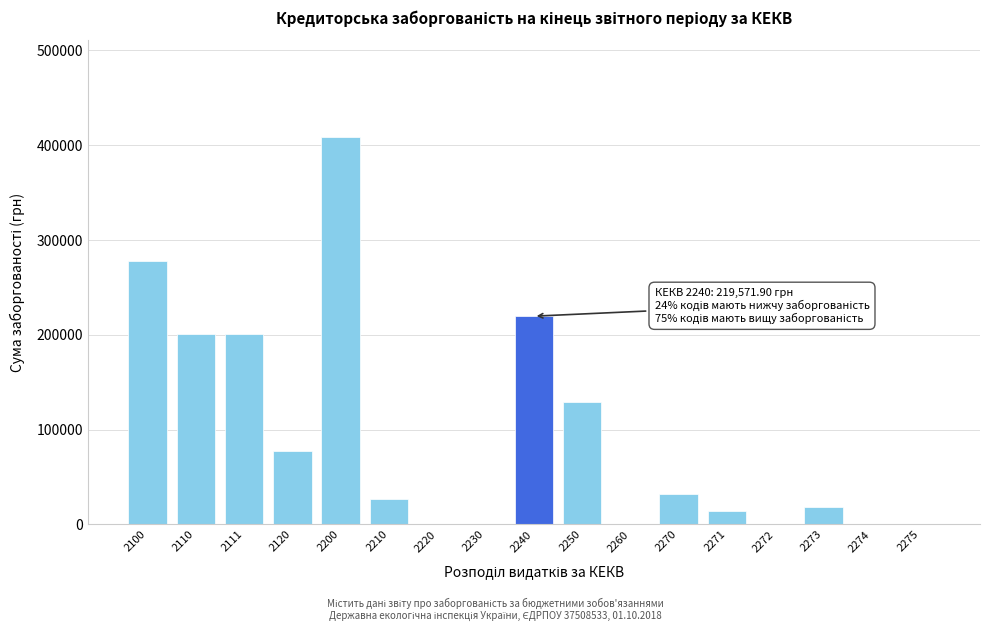

What is the change in value from 2240 to 2270?

-187105.3